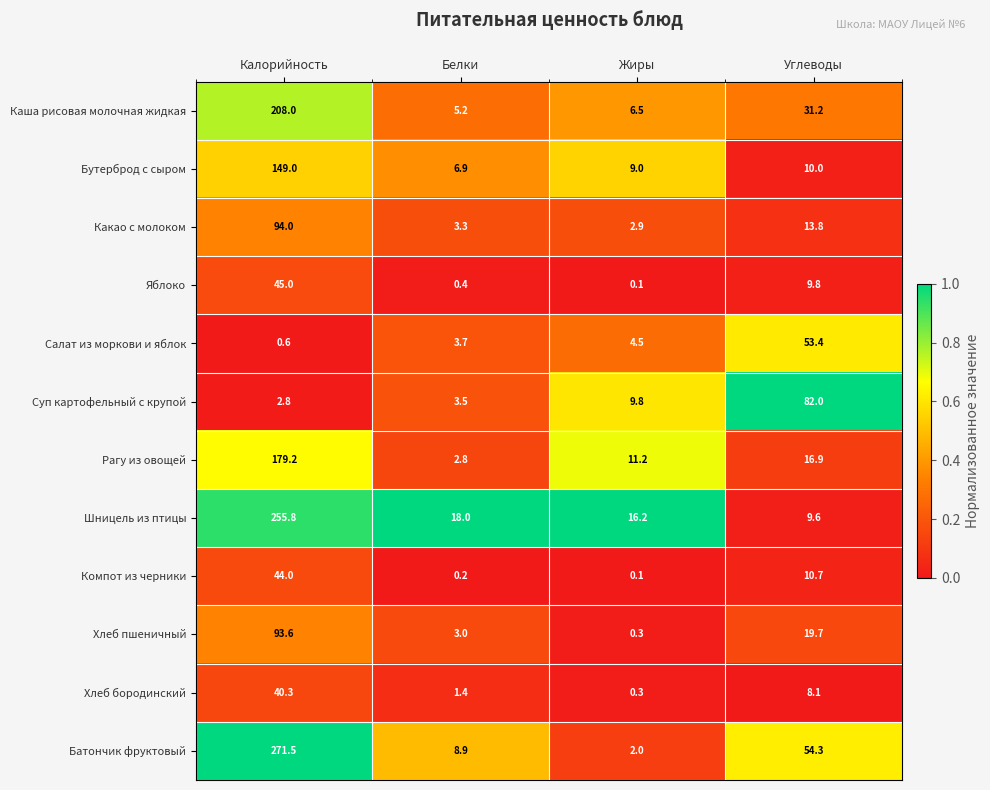

What is the difference between the Суп картофельный с крупой values at Белки and Калорийность?

0.7